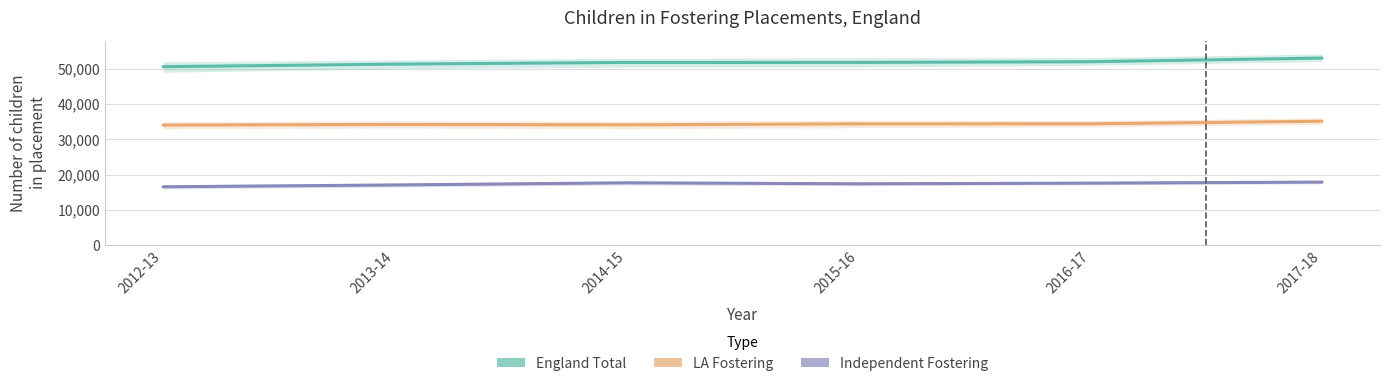

Count the number of categories in the chart.

6